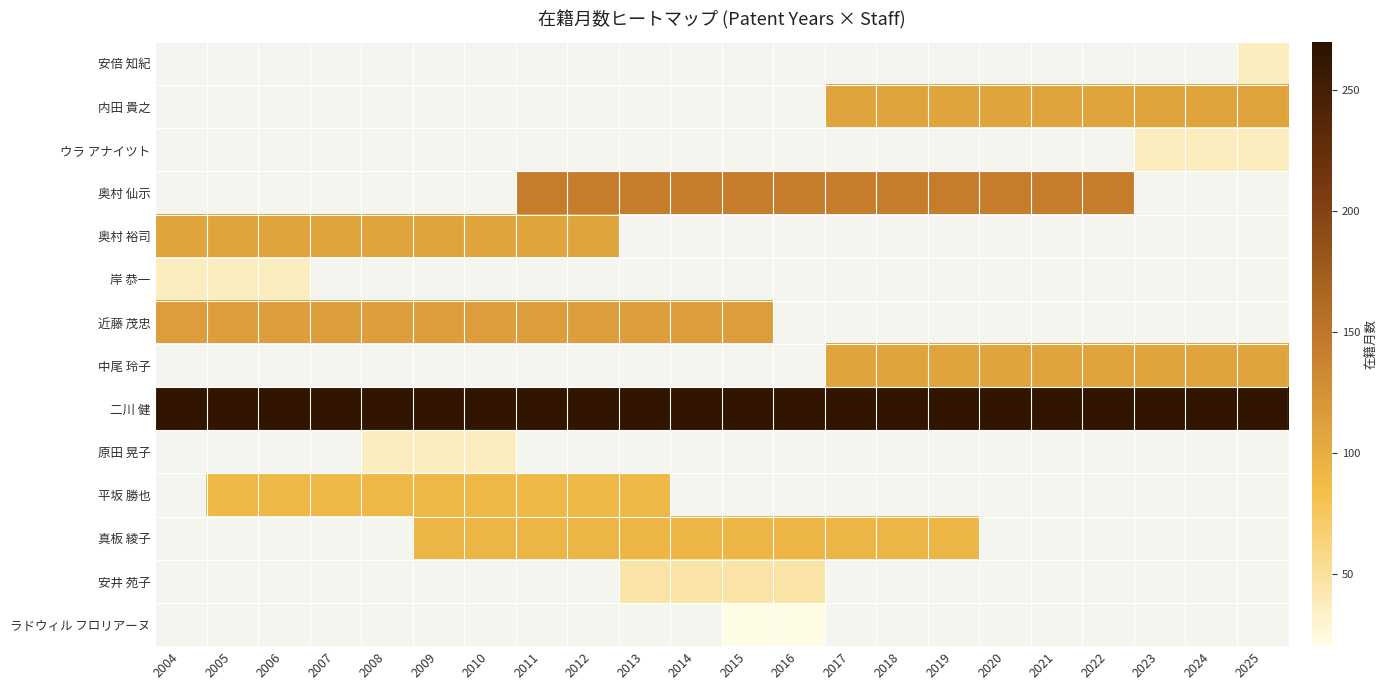

Is it true that 近藤 茂忠 equals 114.0 at 2006?

True